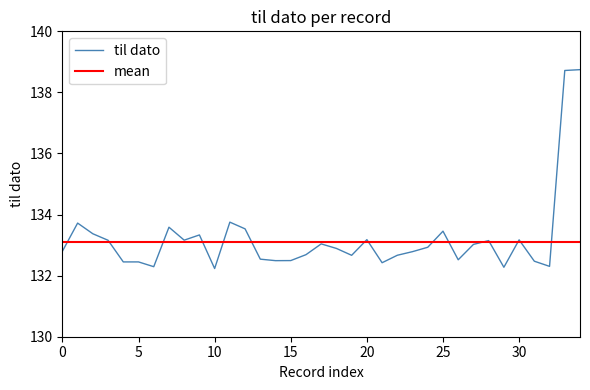

Approximately how many times larger is the value at 7 compared to 31?

1.0